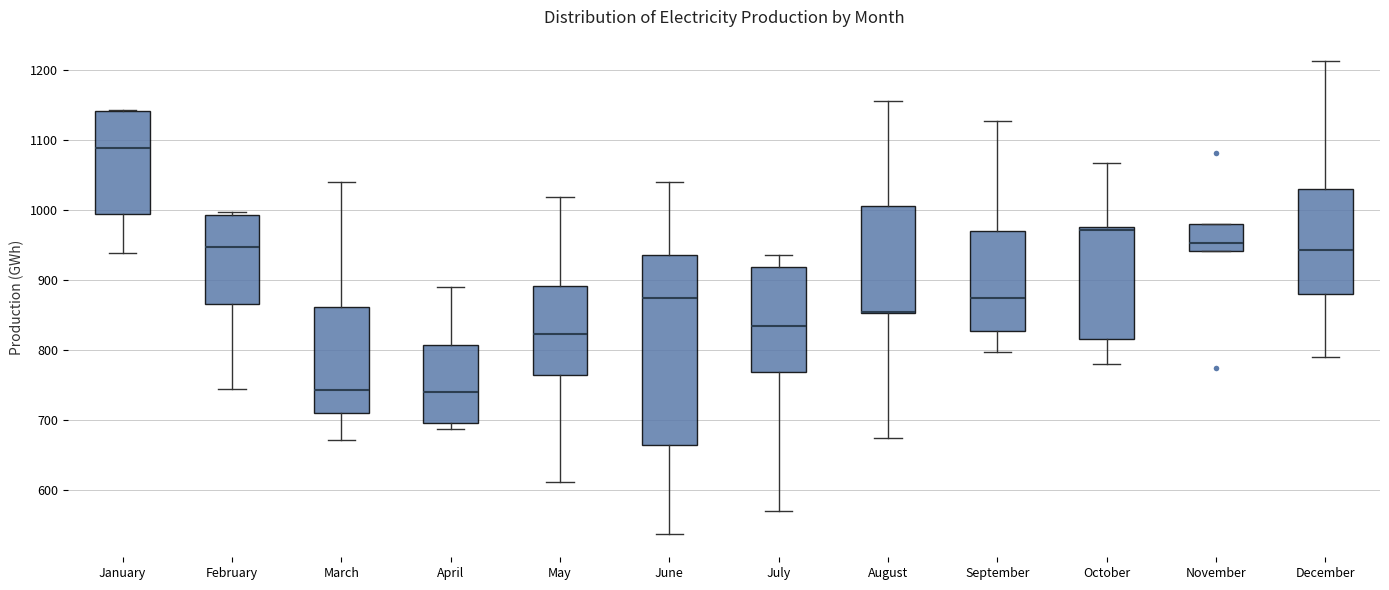

Which box is the tallest, from its lower edge to its upper edge?

June